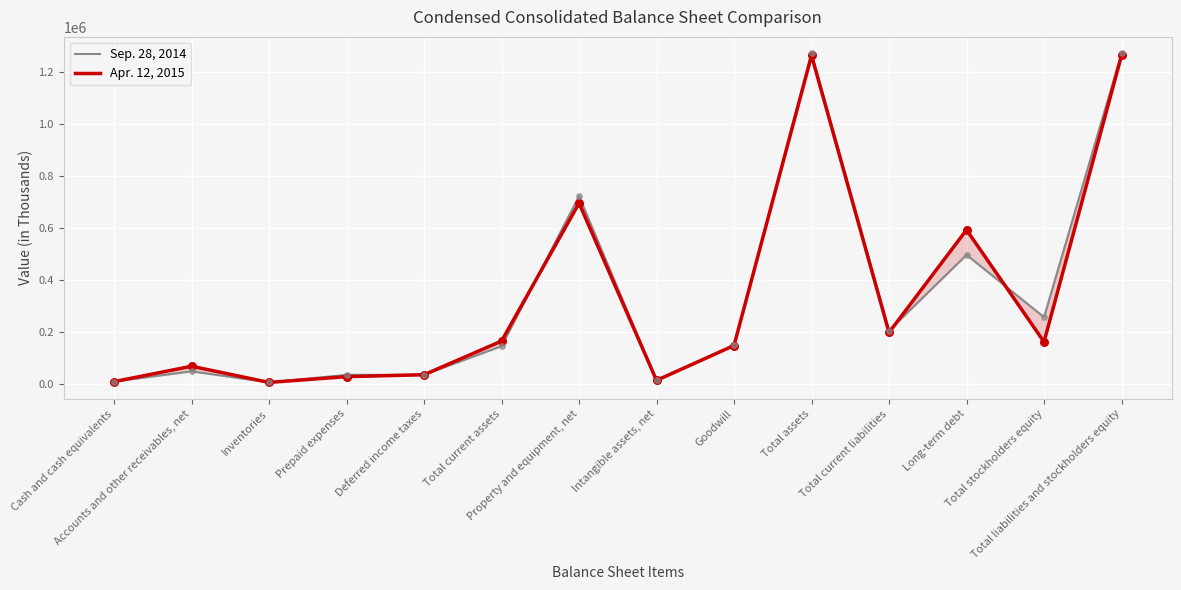

Which series reaches the minimum Y coordinate?

Apr. 12, 2015